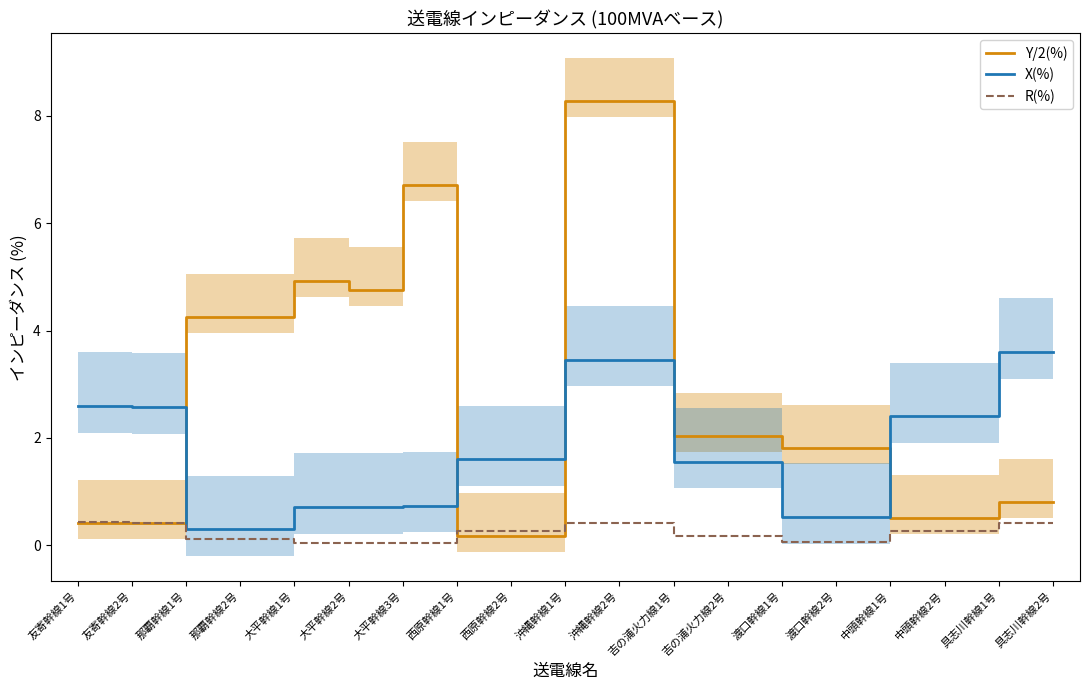

What is the sum of all Y/2(%) values?

52.9